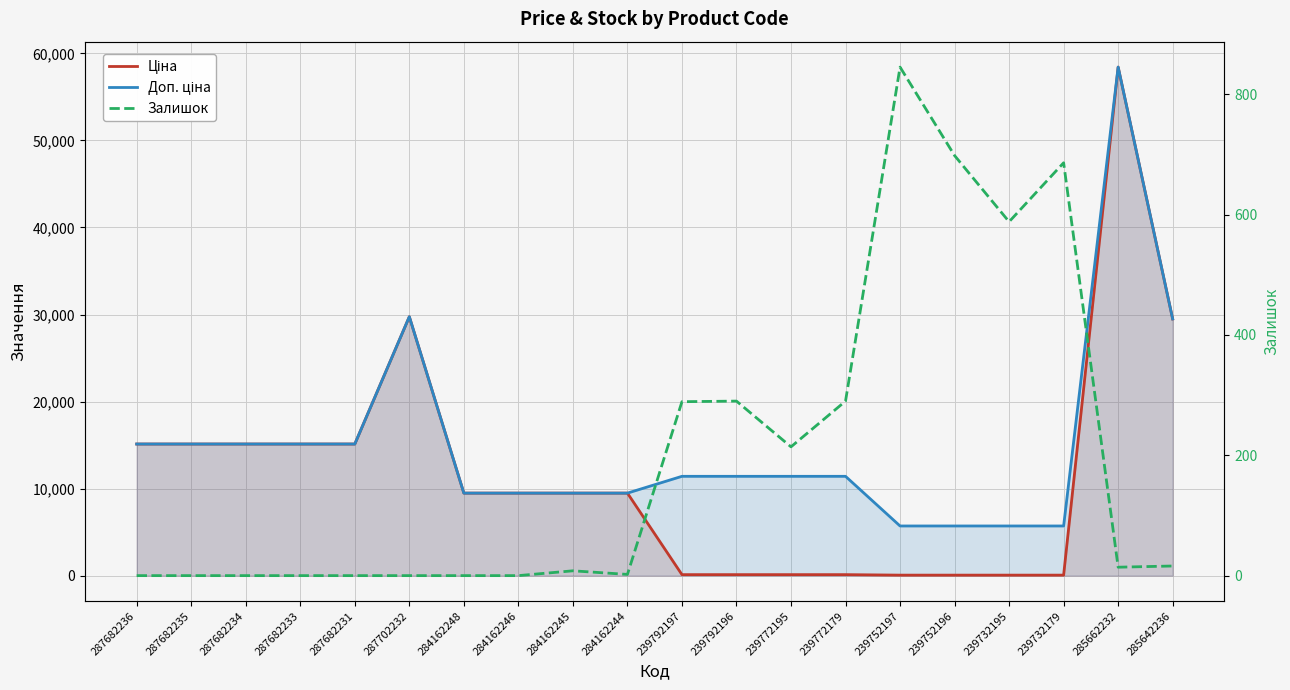

Between 287682234 and 287682236, which is larger?

287682234